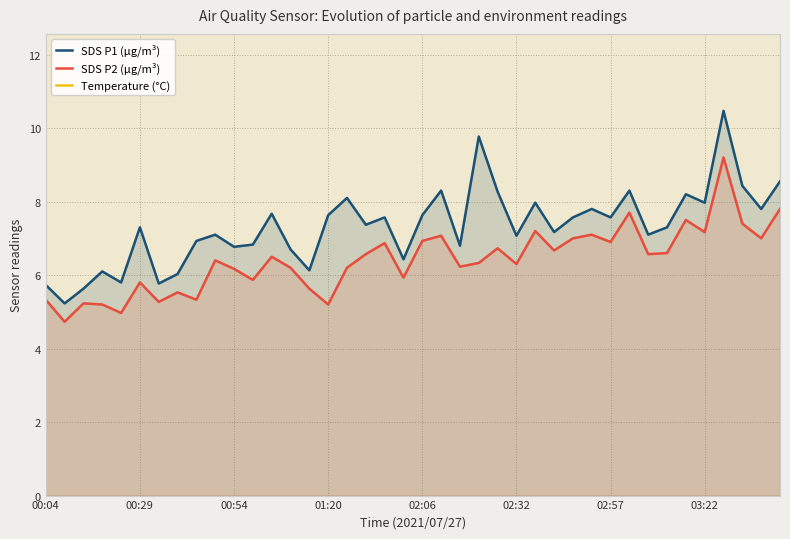

How many categories are shown in the chart?

40